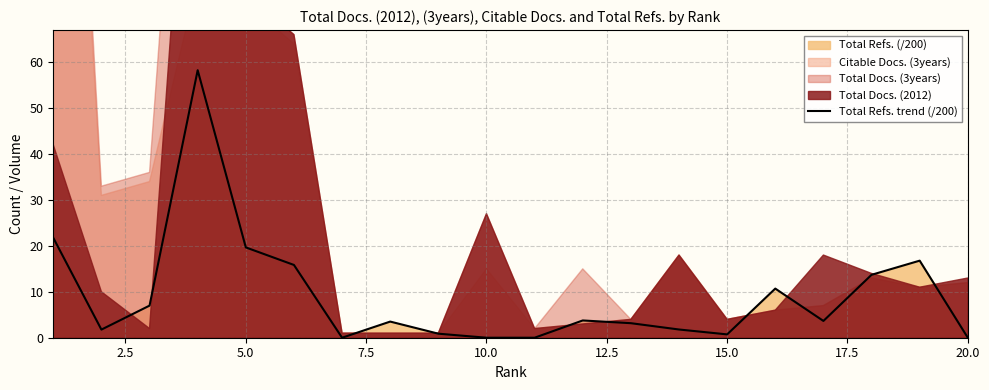

What is the difference between the maximum and minimum values?

58.2